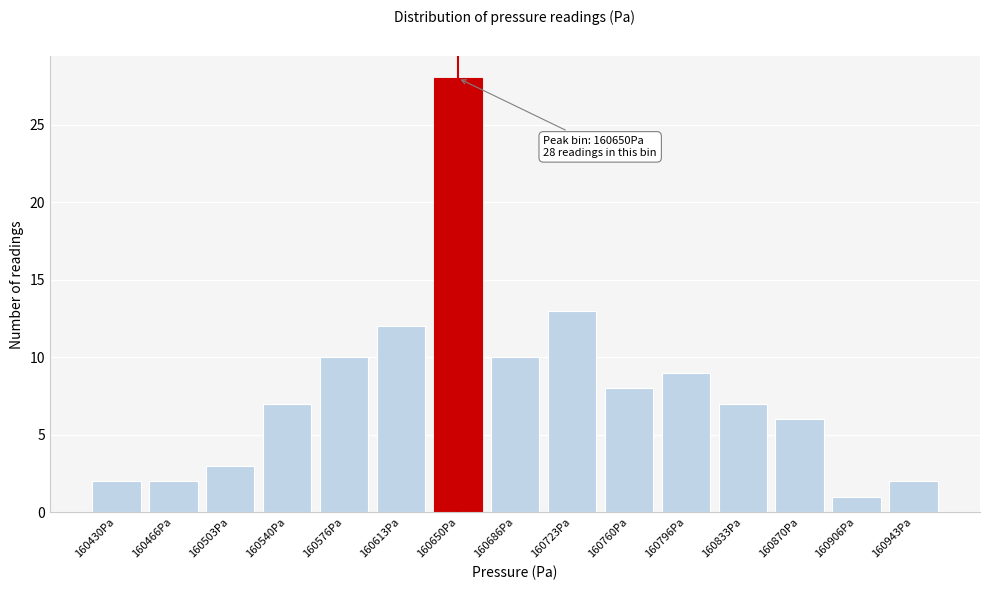

Reading left to right, transcribe all the data shown in this chart.

160430Pa=2	160466Pa=2	160503Pa=3	160540Pa=7	160576Pa=10	160613Pa=12	160650Pa=28	160686Pa=10	160723Pa=13	160760Pa=8	160796Pa=9	160833Pa=7	160870Pa=6	160906Pa=1	160943Pa=2